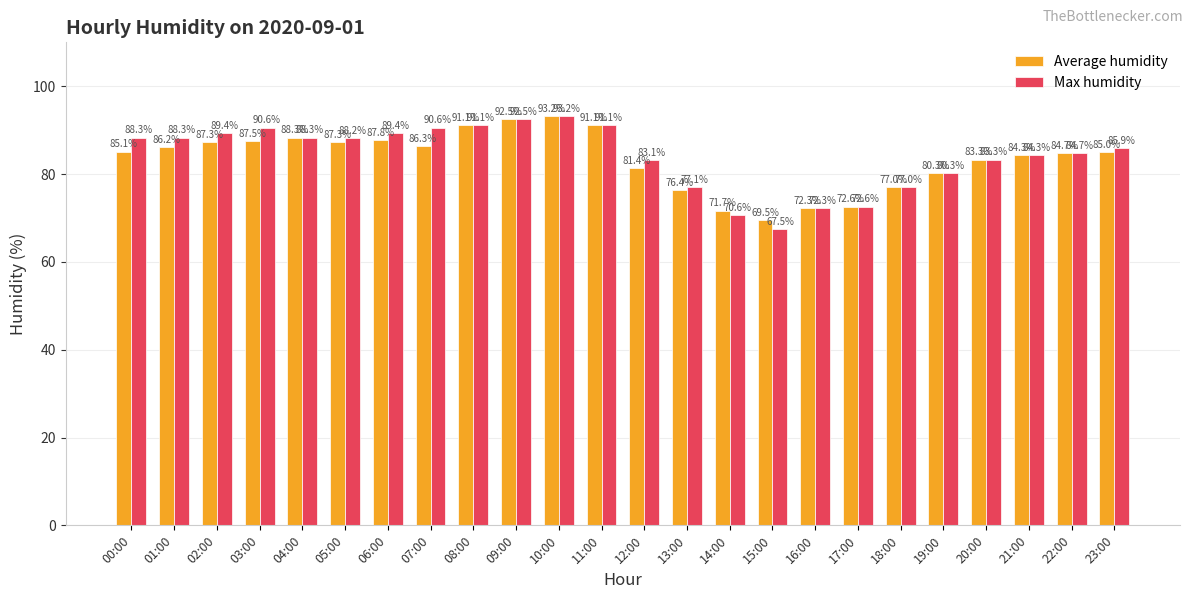

What is the total value across all series at 10:00?

186.4